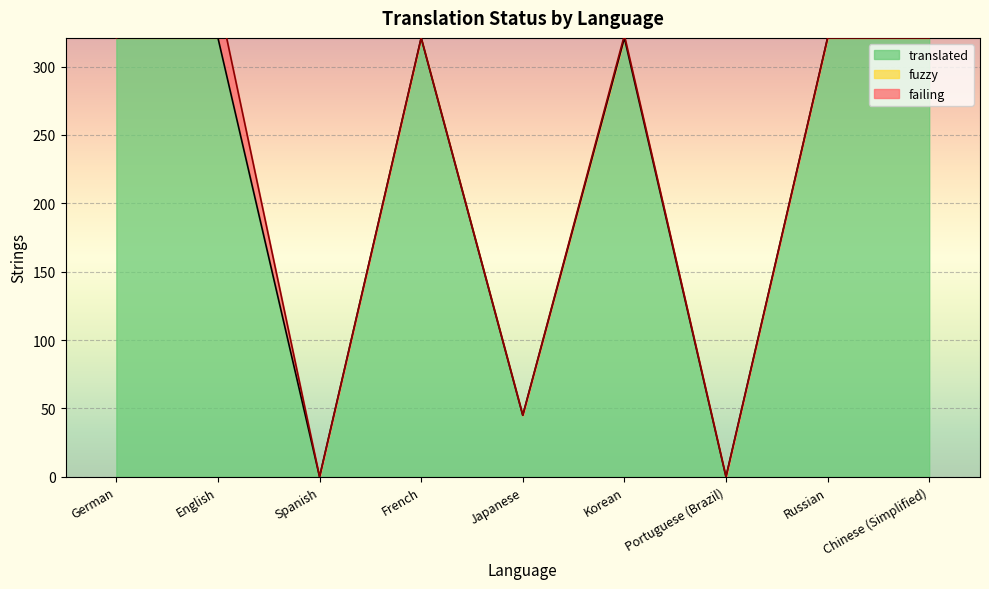

At which category is the sum across all series the highest?

English